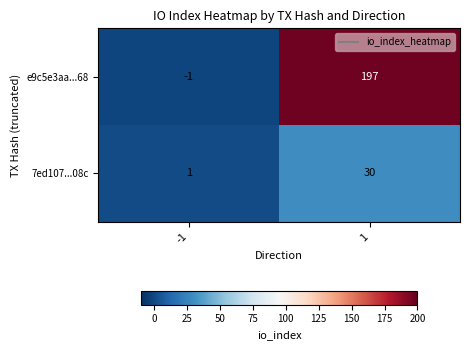

At which category does the chart reach its peak across all series?

1